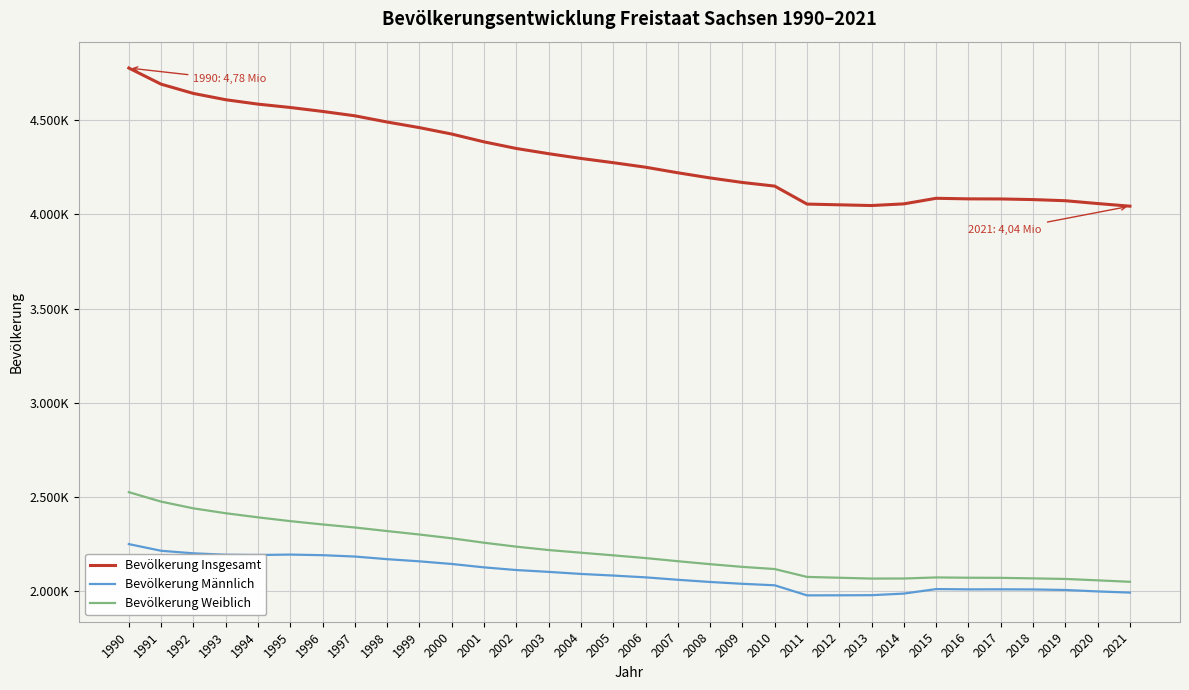

Is this an area chart (filled region under the line)?

No